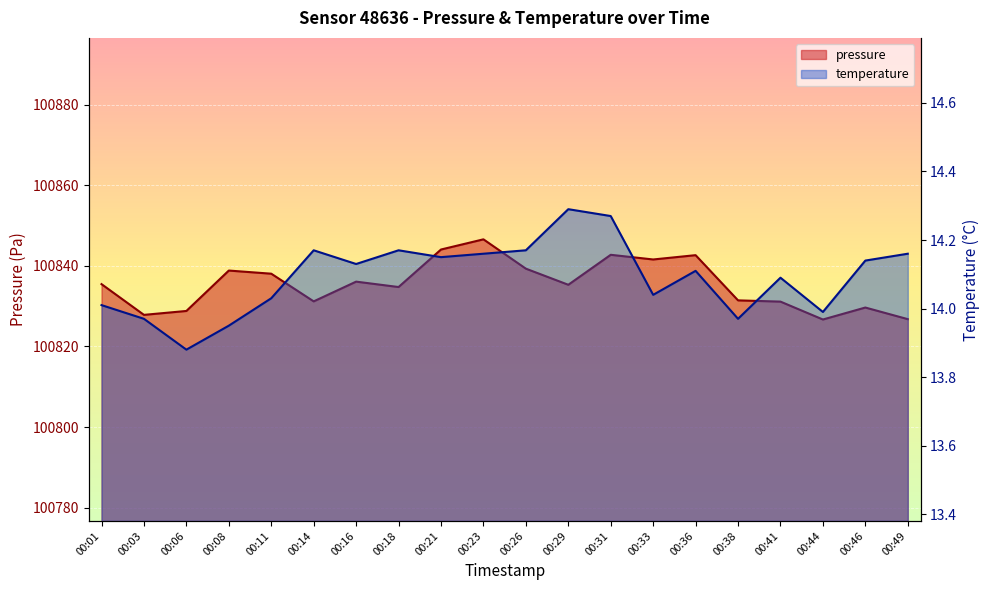

At which label is temperature closest to 14?

00:01